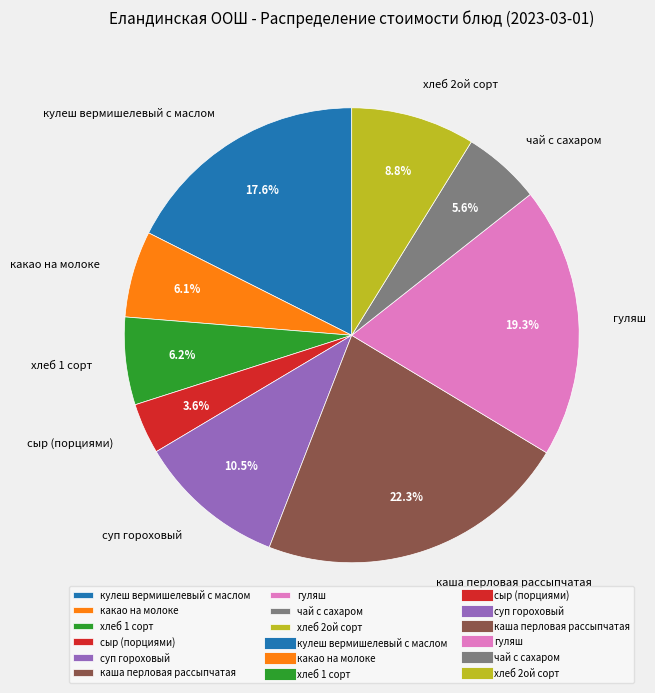

Which has a higher value, какао на молоке or хлеб 2ой сорт?

хлеб 2ой сорт